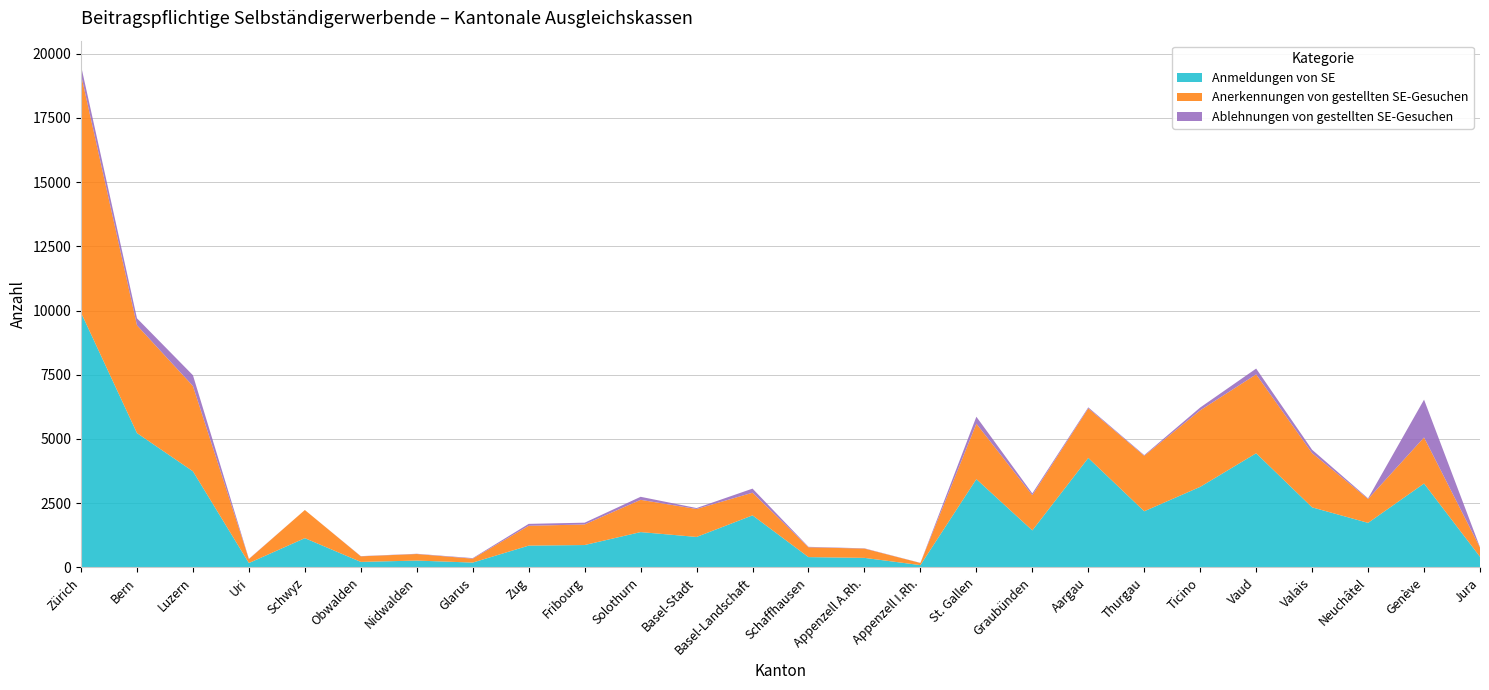

Reading right to left, what are all the values shown in this chart?

Anmeldungen von SE: Jura=413	Genève=3265	Neuchâtel=1733	Valais=2337	Vaud=4443	Ticino=3135	Thurgau=2185	Aargau=4261	Graubünden=1440	St. Gallen=3436	Appenzell I.Rh.=88	Appenzell A.Rh.=370	Schaffhausen=400	Basel-Landschaft=2025	Basel-Stadt=1185	Solothurn=1374	Fribourg=870	Zug=847	Glarus=187	Nidwalden=265	Obwalden=213	Schwyz=1138	Uri=169	Luzern=3740	Bern=5229	Zürich=9916
Anerkennungen von gestellten SE-Gesuchen: Jura=361	Genève=1793	Neuchâtel=931	Valais=2111	Vaud=3071	Ticino=2979	Thurgau=2159	Aargau=1930	Graubünden=1371	St. Gallen=2158	Appenzell I.Rh.=83	Appenzell A.Rh.=361	Schaffhausen=382	Basel-Landschaft=882	Basel-Stadt=1088	Solothurn=1256	Fribourg=801	Zug=772	Glarus=152	Nidwalden=255	Obwalden=217	Schwyz=1096	Uri=154	Luzern=3321	Bern=4195	Zürich=9267
Ablehnungen von gestellten SE-Gesuchen: Jura=11	Genève=1472	Neuchâtel=24	Valais=131	Vaud=226	Ticino=110	Thurgau=26	Aargau=39	Graubünden=69	St. Gallen=271	Appenzell I.Rh.=5	Appenzell A.Rh.=11	Schaffhausen=18	Basel-Landschaft=159	Basel-Stadt=37	Solothurn=118	Fribourg=69	Zug=75	Glarus=21	Nidwalden=10	Obwalden=8	Schwyz=0	Uri=10	Luzern=419	Bern=273	Zürich=347